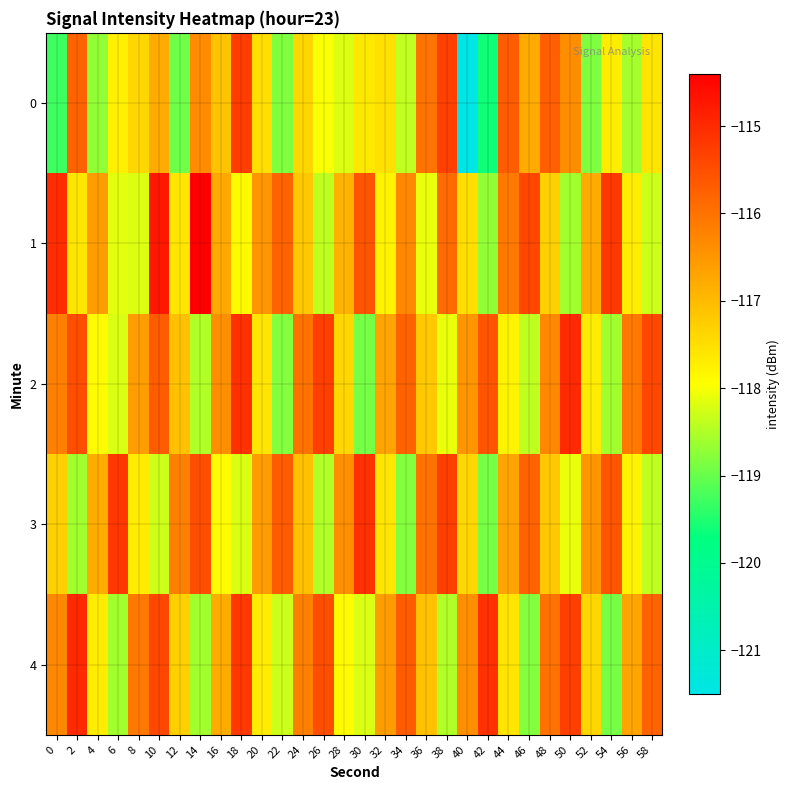

Reading left to right, list all the values displayed in this chart.

0: 0=-119.3	2=-115.8	4=-118.7	6=-117.7	8=-117.4	10=-116.8	12=-119.0	14=-116.4	16=-117.1	18=-115.3	20=-117.5	22=-118.8	24=-117.4	26=-118.0	28=-118.2	30=-117.6	32=-117.5	34=-118.4	36=-116.0	38=-115.3	40=-121.5	42=-119.6	44=-115.7	46=-116.8	48=-115.7	50=-116.4	52=-118.8	54=-117.7	56=-118.6	58=-117.6
1: 0=-115.0	2=-117.6	4=-116.6	6=-118.1	8=-118.2	10=-114.8	12=-117.6	14=-114.4	16=-116.8	18=-117.9	20=-116.5	22=-115.8	24=-117.2	26=-118.4	28=-116.9	30=-115.6	32=-117.8	34=-116.3	36=-118.1	38=-115.9	40=-117.5	42=-118.7	44=-116.1	46=-115.4	48=-117.3	50=-118.6	52=-116.8	54=-115.2	56=-117.7	58=-118.3
2: 0=-116.2	2=-115.5	4=-117.9	6=-118.2	8=-116.6	10=-115.7	12=-117.1	14=-118.5	16=-116.4	18=-115.1	20=-117.6	22=-118.8	24=-116.0	26=-115.3	28=-117.4	30=-118.9	32=-116.7	34=-115.8	36=-117.2	38=-118.1	40=-116.5	42=-115.6	44=-117.8	46=-118.4	48=-116.3	50=-115.0	52=-117.7	54=-118.6	56=-116.1	58=-115.4
3: 0=-117.3	2=-118.6	4=-116.8	6=-115.2	8=-117.7	10=-118.3	12=-116.2	14=-115.5	16=-117.9	18=-118.2	20=-116.6	22=-115.7	24=-117.1	26=-118.5	28=-116.4	30=-115.1	32=-117.6	34=-118.8	36=-116.0	38=-115.3	40=-117.4	42=-118.9	44=-116.7	46=-115.8	48=-117.2	50=-118.1	52=-116.5	54=-115.6	56=-117.8	58=-118.4
4: 0=-116.3	2=-115.0	4=-117.7	6=-118.6	8=-116.1	10=-115.4	12=-117.3	14=-118.6	16=-116.8	18=-115.2	20=-117.7	22=-118.3	24=-116.2	26=-115.5	28=-117.9	30=-118.2	32=-116.6	34=-115.7	36=-117.1	38=-118.5	40=-116.4	42=-115.1	44=-117.6	46=-118.8	48=-116.0	50=-115.3	52=-117.4	54=-118.9	56=-116.7	58=-115.8